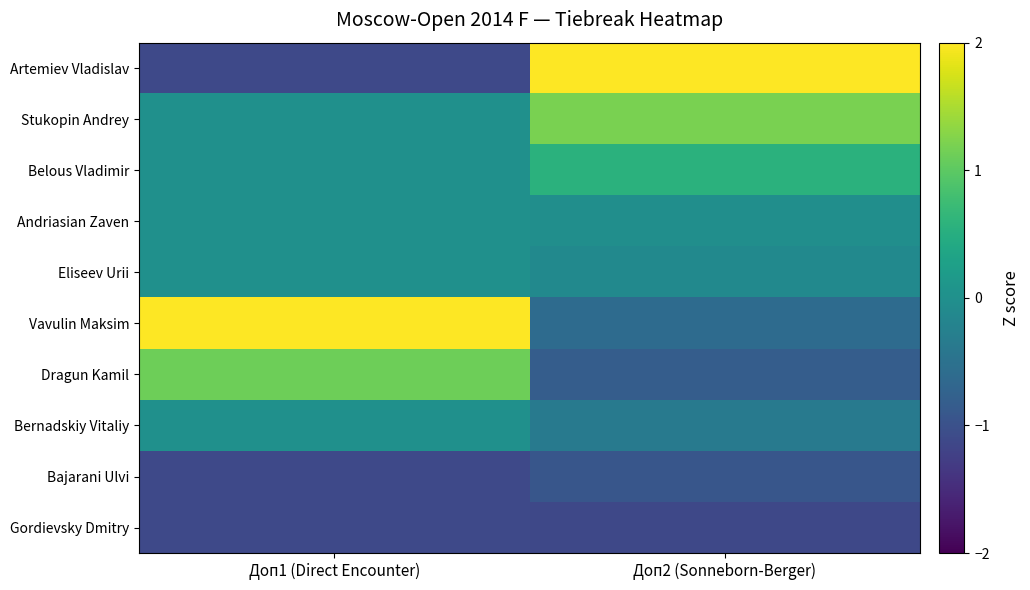

Reading right to left, list all the values displayed in this chart.

Artemiev Vladislav: Доп2 (Sonneborn-Berger)=2.2	Доп1 (Direct Encounter)=-1.1
Stukopin Andrey: Доп2 (Sonneborn-Berger)=1.2	Доп1 (Direct Encounter)=0.0
Belous Vladimir: Доп2 (Sonneborn-Berger)=0.5	Доп1 (Direct Encounter)=0.0
Andriasian Zaven: Доп2 (Sonneborn-Berger)=-0.0	Доп1 (Direct Encounter)=0.0
Eliseev Urii: Доп2 (Sonneborn-Berger)=-0.1	Доп1 (Direct Encounter)=0.0
Vavulin Maksim: Доп2 (Sonneborn-Berger)=-0.6	Доп1 (Direct Encounter)=2.2
Dragun Kamil: Доп2 (Sonneborn-Berger)=-0.8	Доп1 (Direct Encounter)=1.1
Bernadskiy Vitaliy: Доп2 (Sonneborn-Berger)=-0.4	Доп1 (Direct Encounter)=0.0
Bajarani Ulvi: Доп2 (Sonneborn-Berger)=-0.9	Доп1 (Direct Encounter)=-1.1
Gordievsky Dmitry: Доп2 (Sonneborn-Berger)=-1.1	Доп1 (Direct Encounter)=-1.1